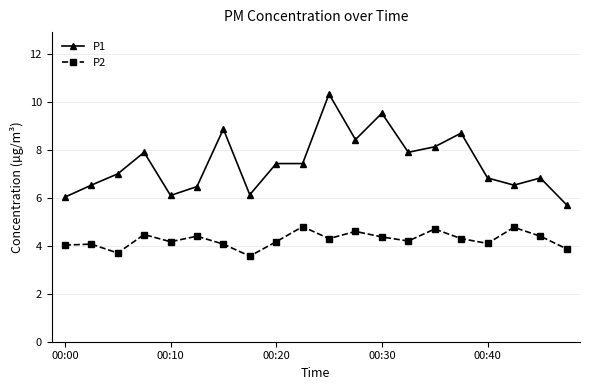

True or false: P1 and P2 intersect in this chart.

False